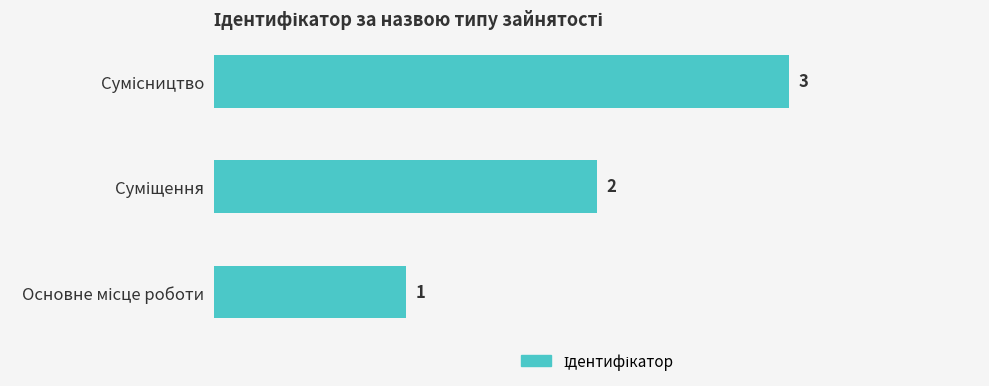

How many values are between 1 and 3?

3